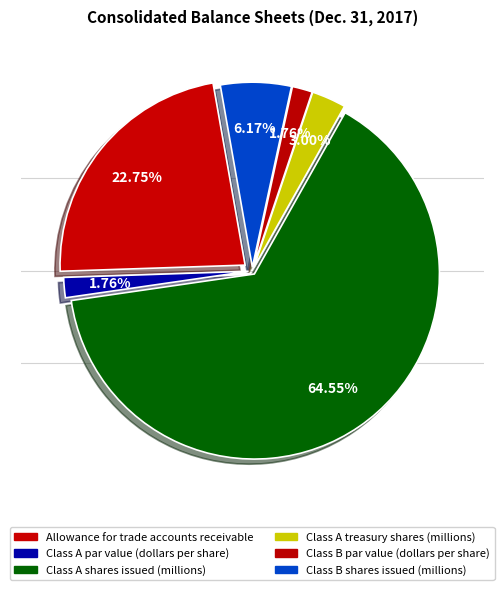

Is Class A shares issued (millions) the majority of the pie?

Yes